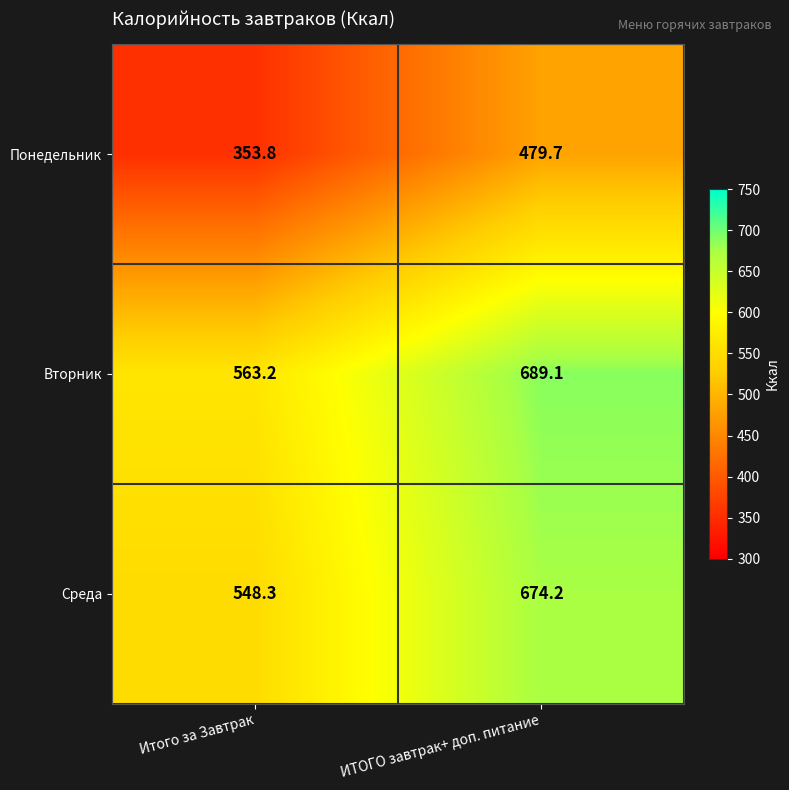

The value of Вторник at ИТОГО завтрак+ доп. питание is 234.3. True or false?

False